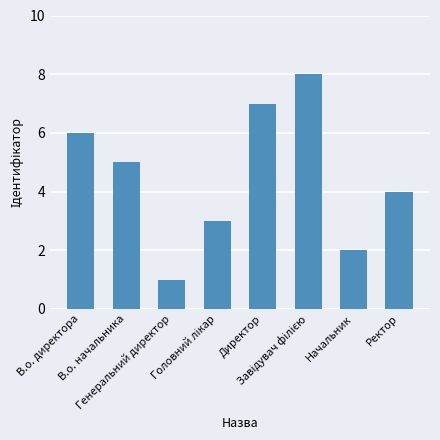

Reading left to right, what are all the values shown in this chart?

6	5	1	3	7	8	2	4